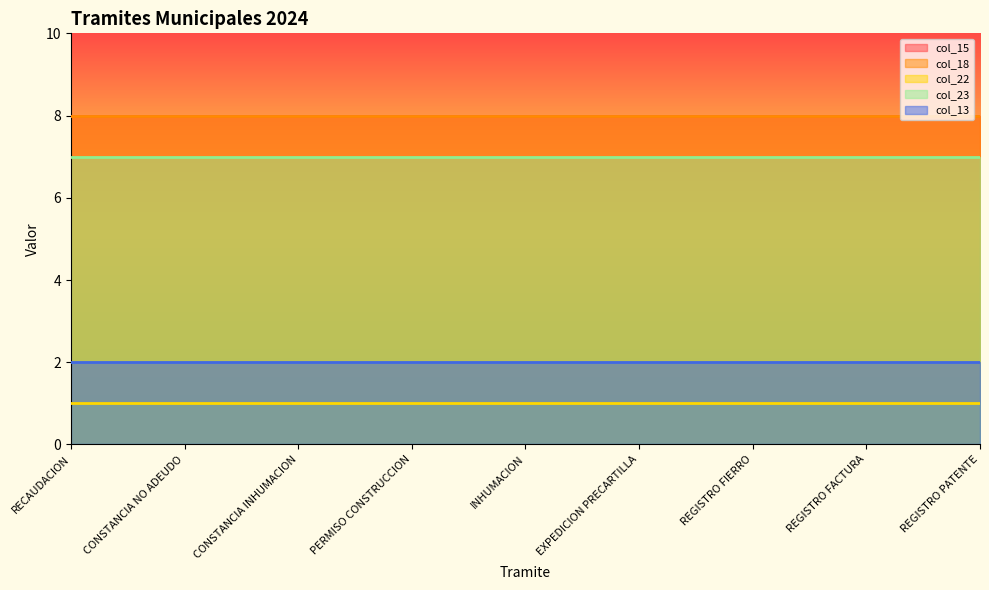

What is the label of the 5th point from the left?

INHUMACION